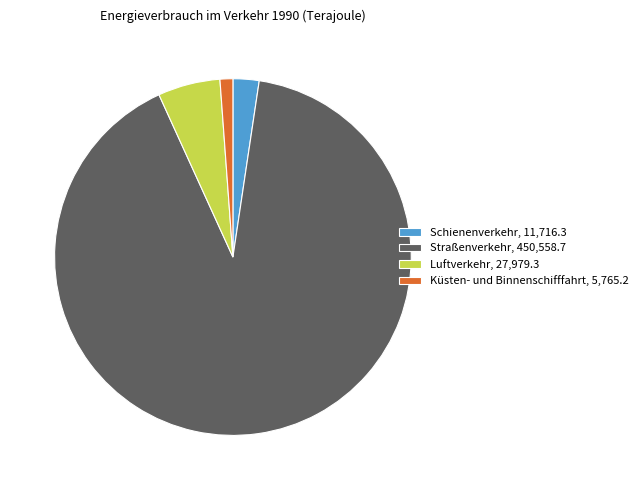

Is there any slice that represents more than half of the pie?

Yes